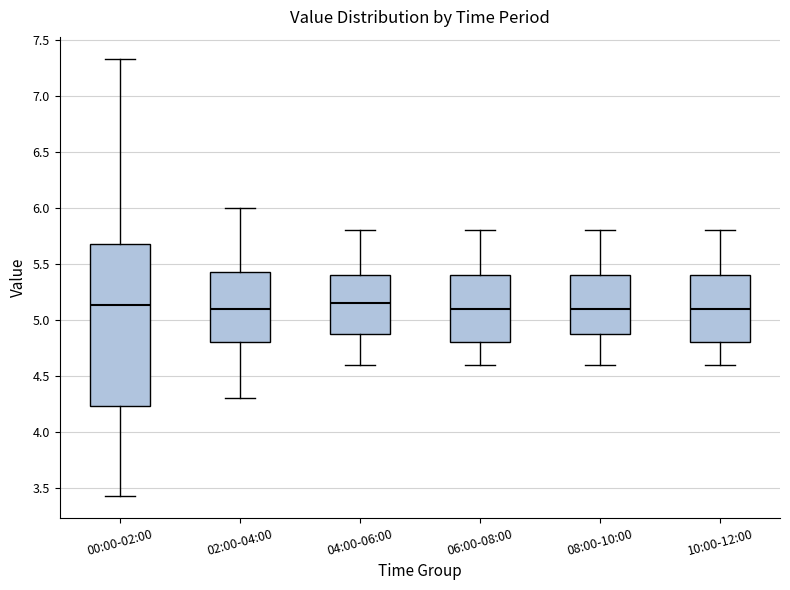

Reading left to right, transcribe this box plot: for each box, give where its median line is, the range the box spans, and where its two whiskers end, as read against the y-axis. The values are not printed on the chart, so give them approximately, as read against the axis.

00:00-02:00: median 5.15, box 4.25 to 5.70, whiskers 3.45 to 7.35
02:00-04:00: median 5.10, box 4.80 to 5.45, whiskers 4.30 to 6.00
04:00-06:00: median 5.15, box 4.90 to 5.40, whiskers 4.60 to 5.80
06:00-08:00: median 5.10, box 4.80 to 5.40, whiskers 4.60 to 5.80
08:00-10:00: median 5.10, box 4.90 to 5.40, whiskers 4.60 to 5.80
10:00-12:00: median 5.10, box 4.80 to 5.40, whiskers 4.60 to 5.80